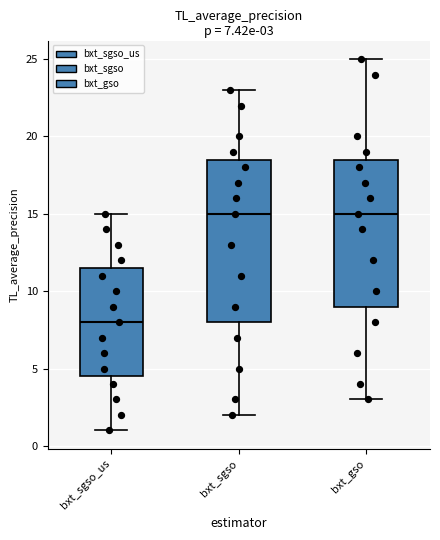

Comparing the boxes themselves (not the whiskers), which one is the tallest?

bxt_sgso